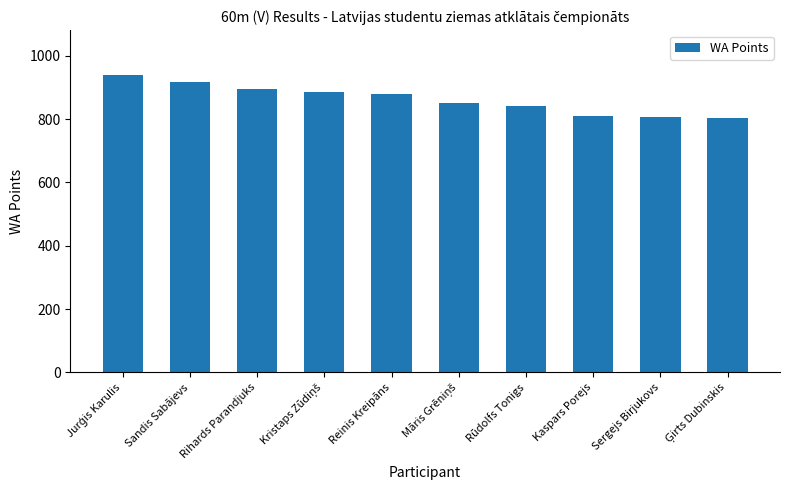

What is the label of the 7th bar from the left?

Rūdolfs Tonigs